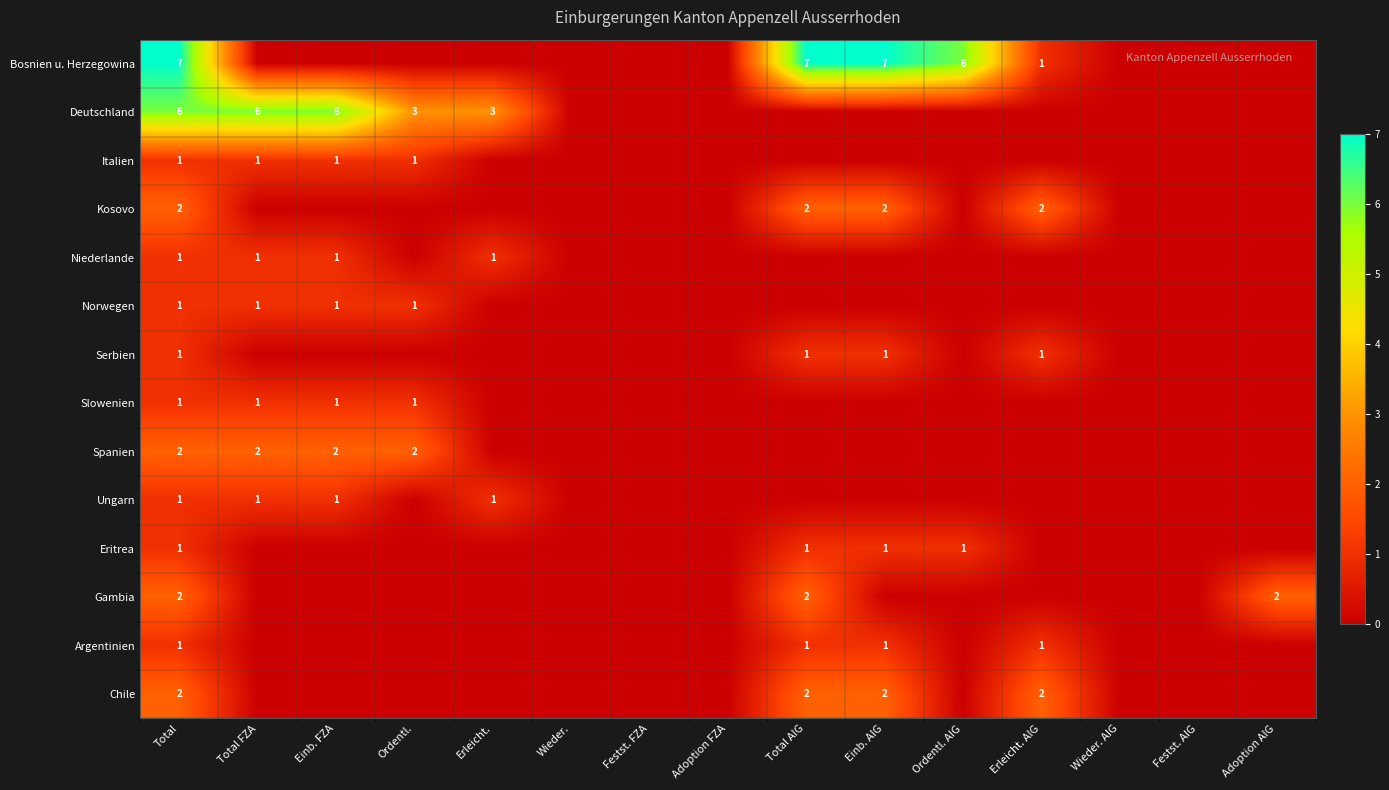

Is it true that Serbien equals 1 at Einb. AIG?

True